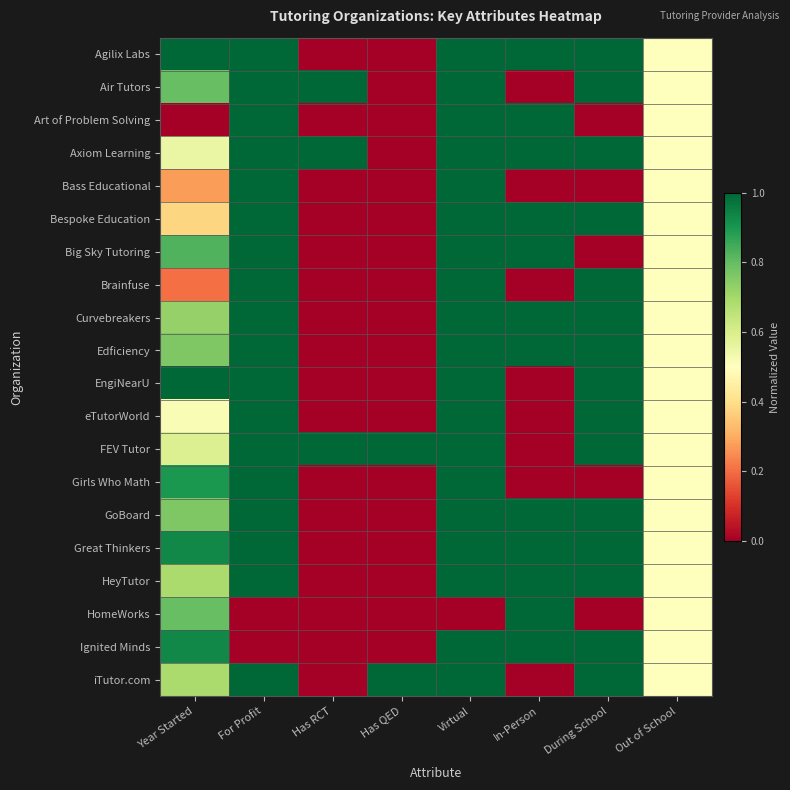

List the series in order of their peak value, highest first.

Agilix Labs, Air Tutors, Art of Problem Solving, Axiom Learning, Bass Educational, Bespoke Education, Big Sky Tutoring, Brainfuse, Curvebreakers, Edficiency, EngiNearU, eTutorWorld, FEV Tutor, Girls Who Math, GoBoard, Great Thinkers, HeyTutor, HomeWorks, Ignited Minds, iTutor.com